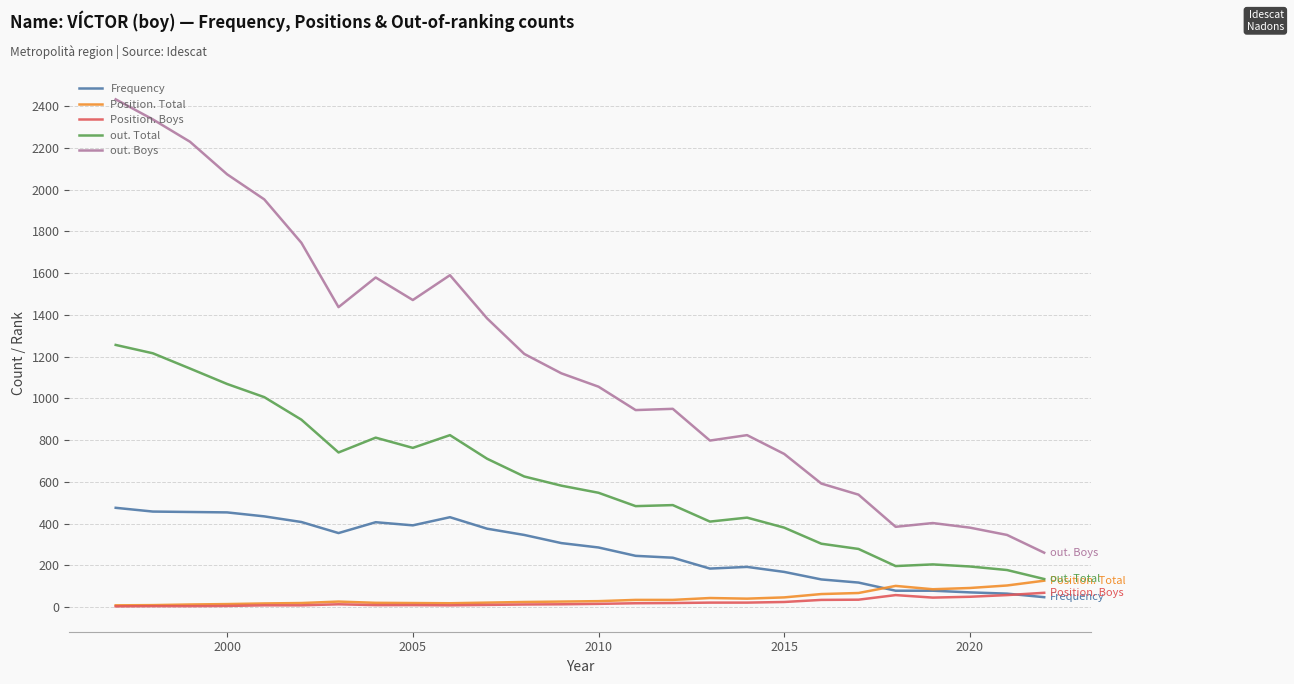

Does the chart have visible grid lines?

Yes